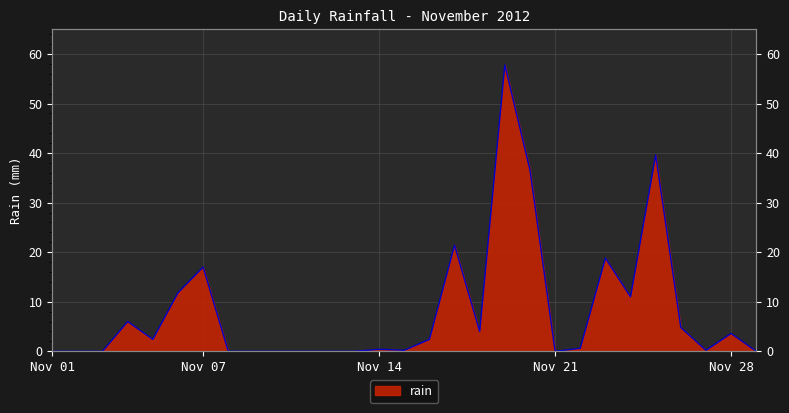

List the labels in order of value, smallest first.

2012-11-01, 2012-11-02, 2012-11-03, 2012-11-08, 2012-11-09, 2012-11-10, 2012-11-11, 2012-11-12, 2012-11-13, 2012-11-21, 2012-11-29, 2012-11-15, 2012-11-27, 2012-11-14, 2012-11-22, 2012-11-05, 2012-11-16, 2012-11-28, 2012-11-18, 2012-11-26, 2012-11-04, 2012-11-24, 2012-11-06, 2012-11-07, 2012-11-23, 2012-11-17, 2012-11-20, 2012-11-25, 2012-11-19